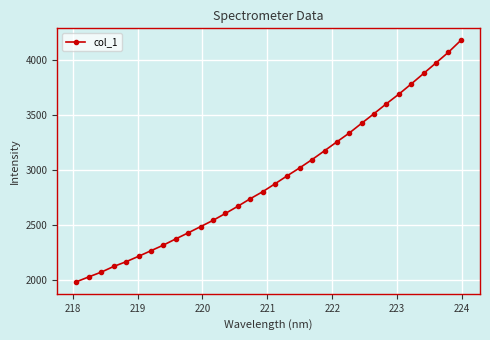

What is the average value?

2929.3